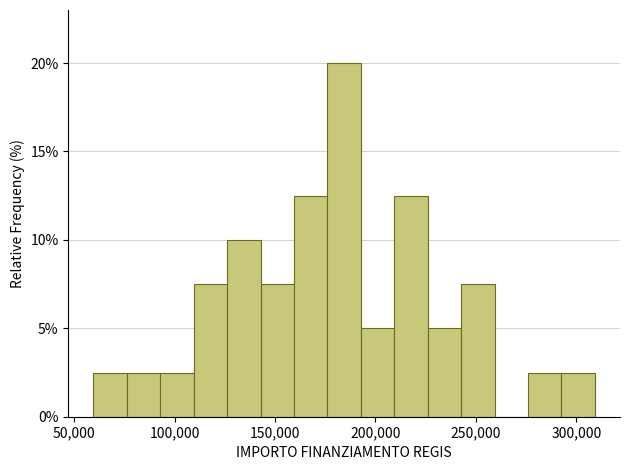

Read against the x-axis, roughly where is the centre of the tallest bar?

185000